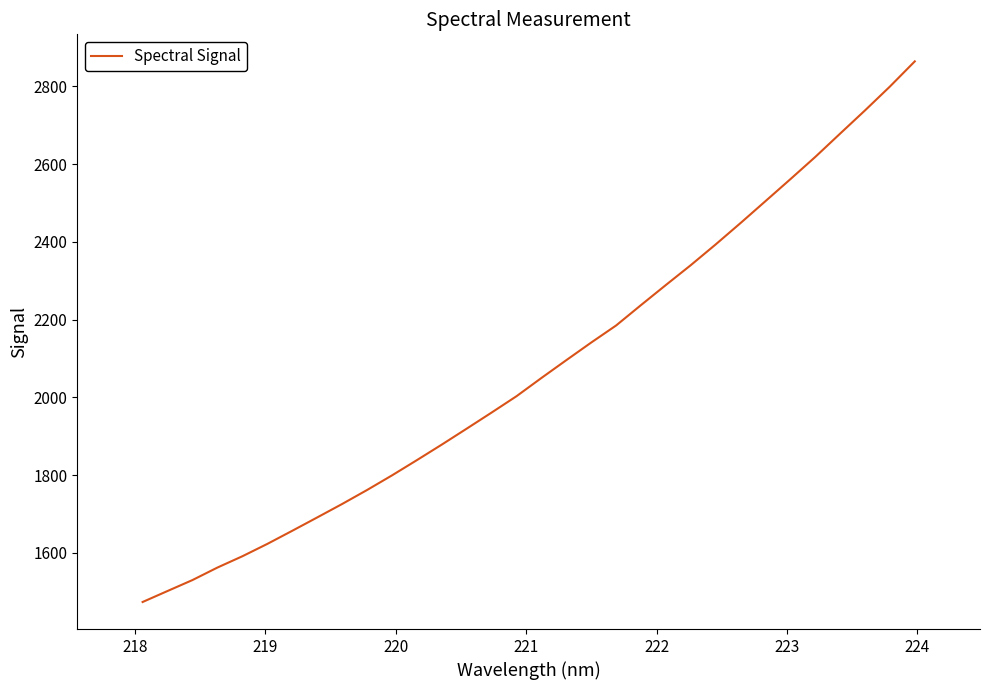

What is the smallest value displayed?

1473.4